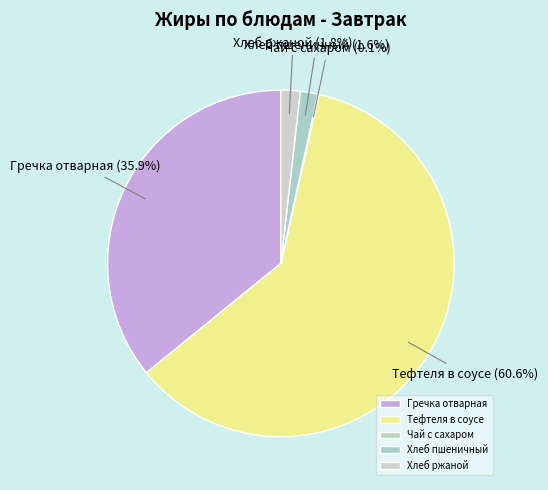

Does Тефтеля в соусе represent more than half of the total?

Yes